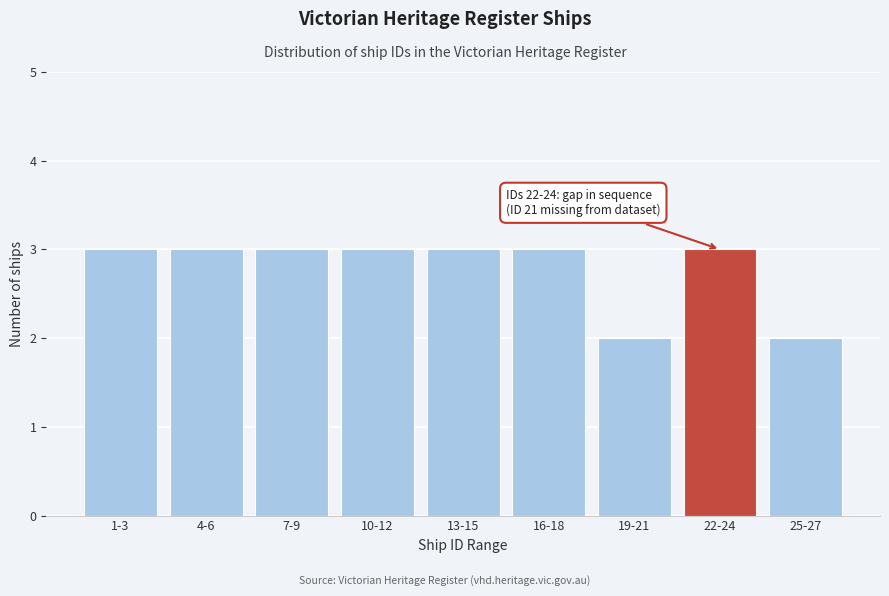

Reading right to left, transcribe all the data shown in this chart.

25-27=2	22-24=3	19-21=2	16-18=3	13-15=3	10-12=3	7-9=3	4-6=3	1-3=3